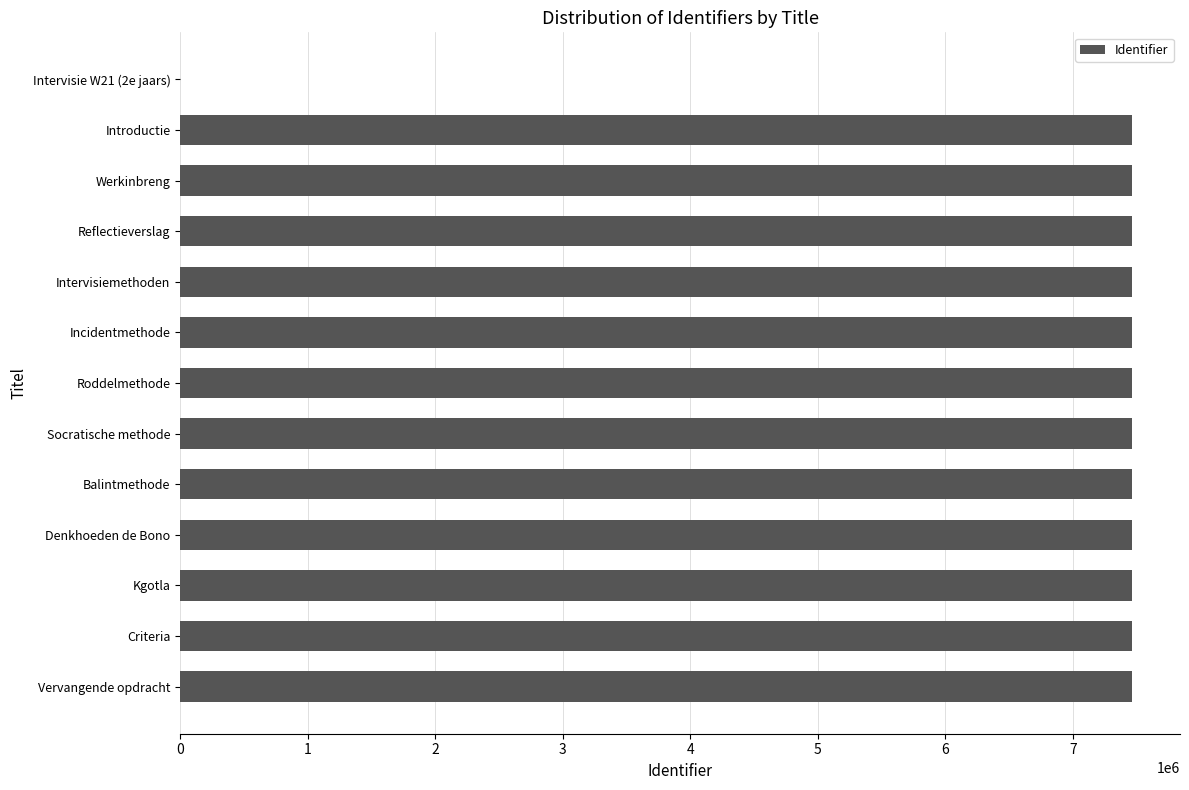

What is the average value?

6891070